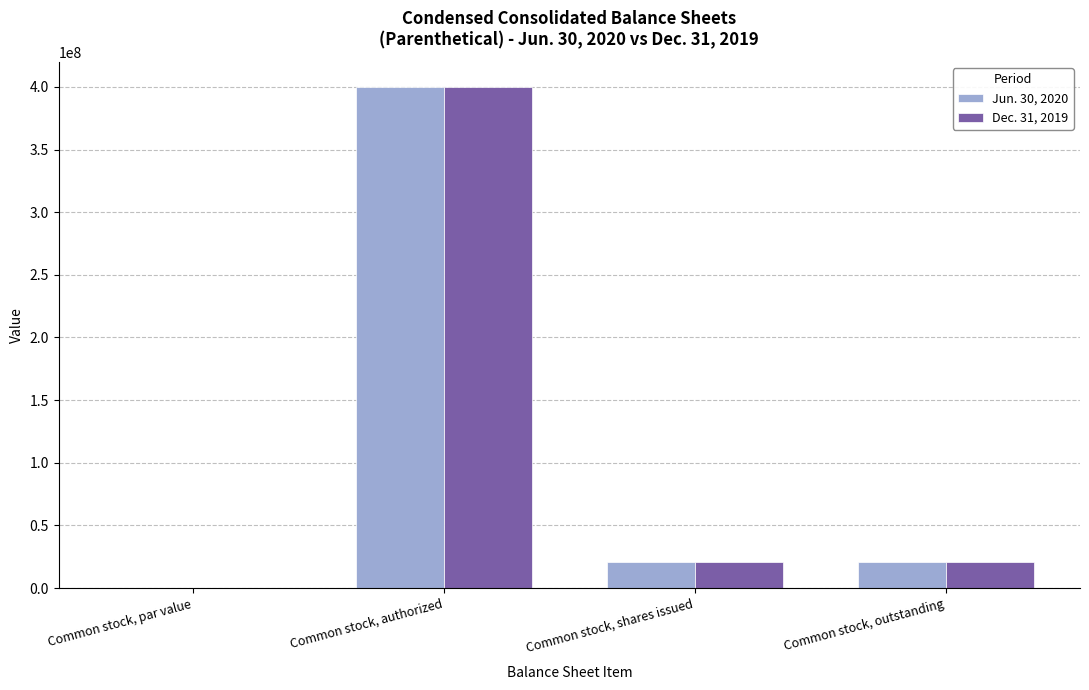

Count the number of categories in the chart.

4